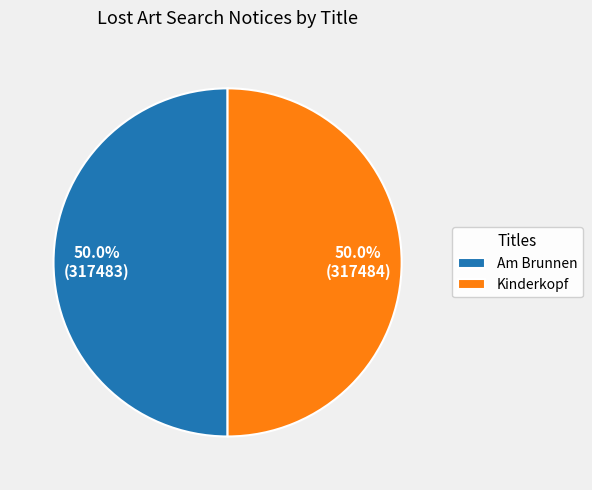

How many slices are in this pie chart?

2